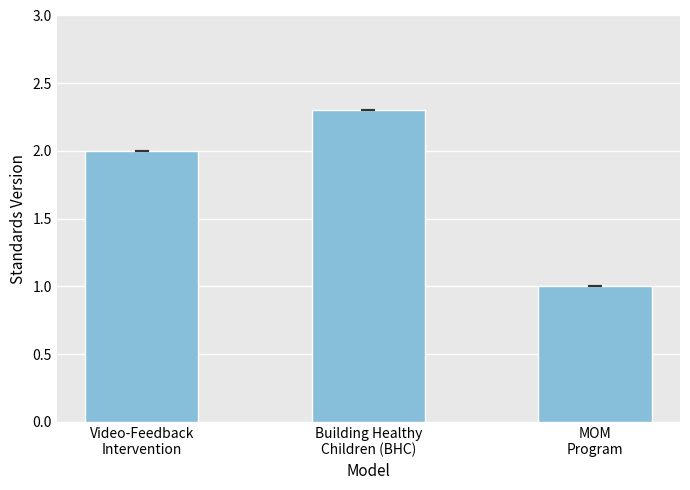

Reading right to left, list all the values displayed in this chart.

MOM
Program=1.0	Building Healthy
Children (BHC)=2.3	Video-Feedback
Intervention=2.0